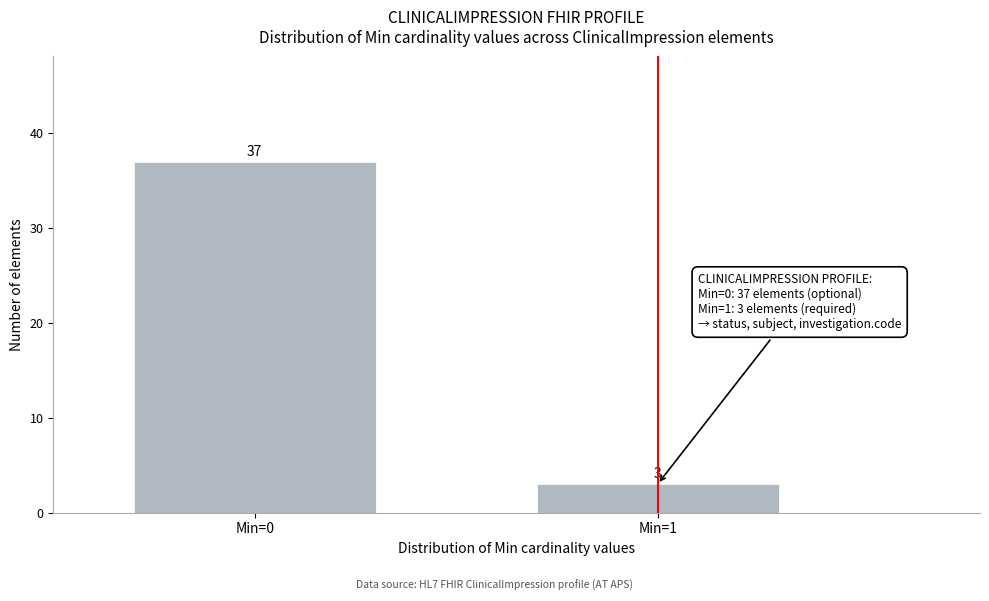

Reading right to left, transcribe all the data shown in this chart.

Min=1=3	Min=0=37